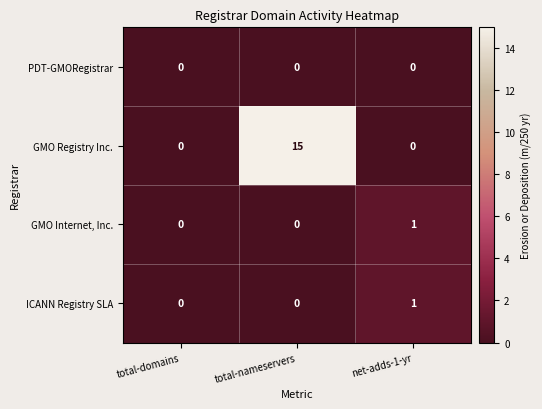

At which category is the sum across all series the highest?

total-nameservers